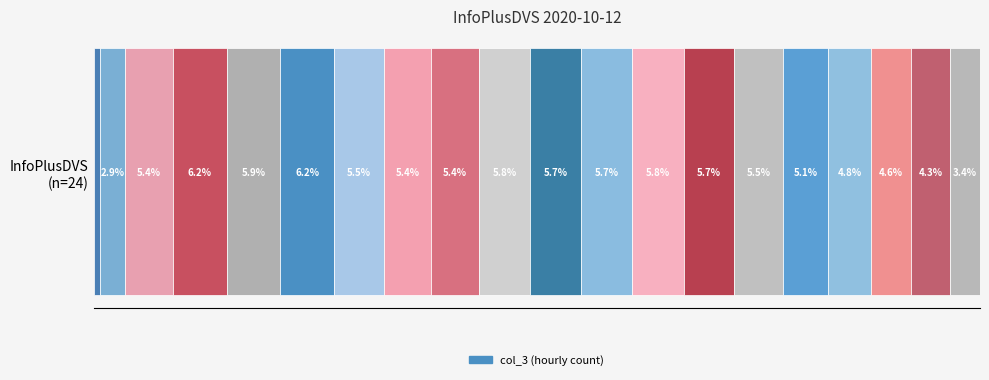

What is the smallest value displayed?

0.7